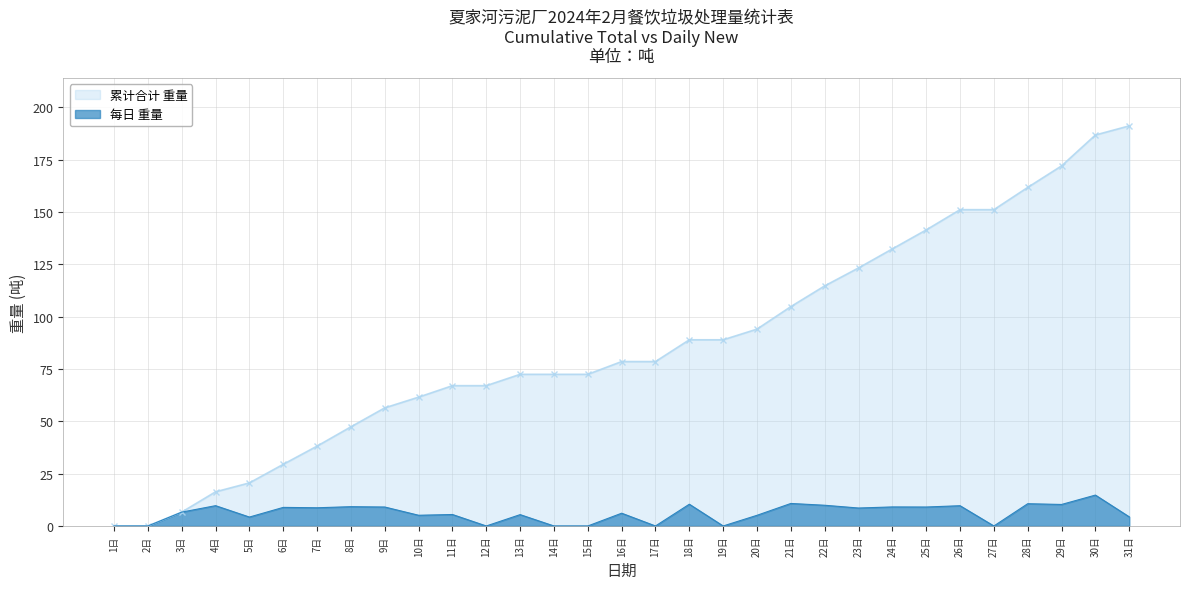

What position from the right is 23日?

9